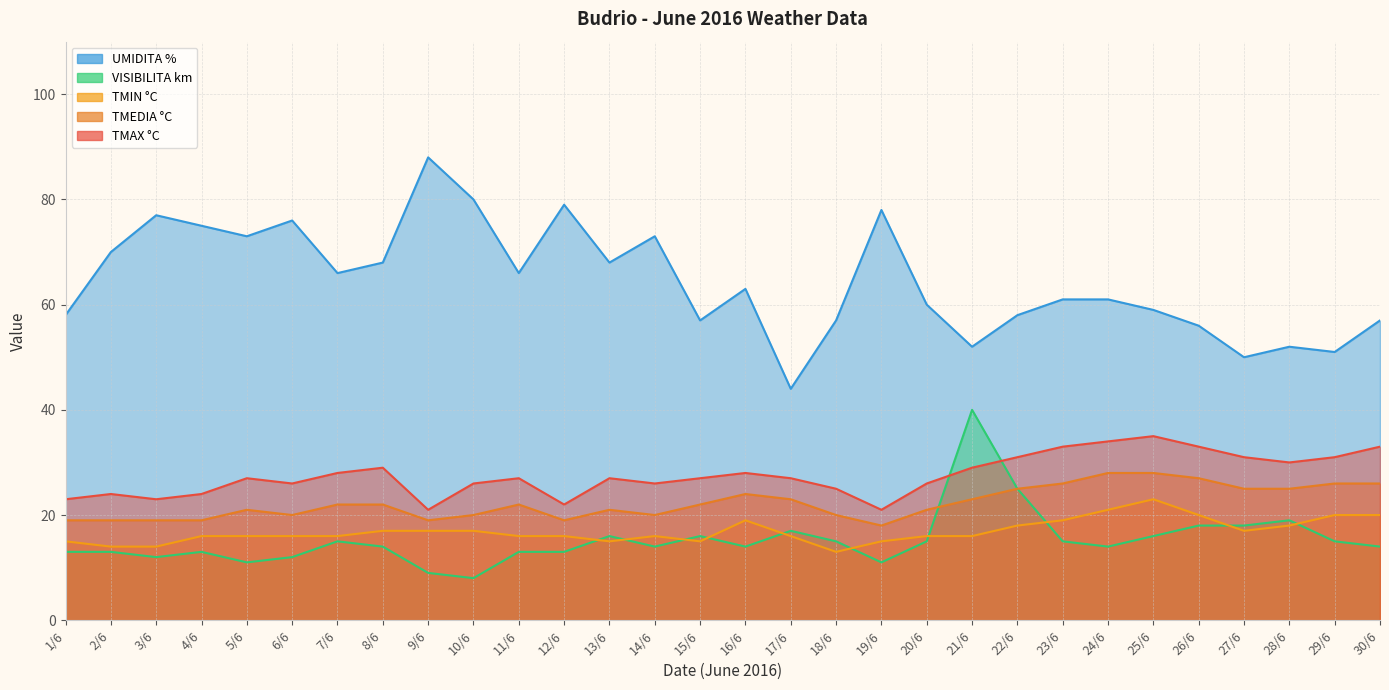

What is the label of the 27th point from the left?

27/6